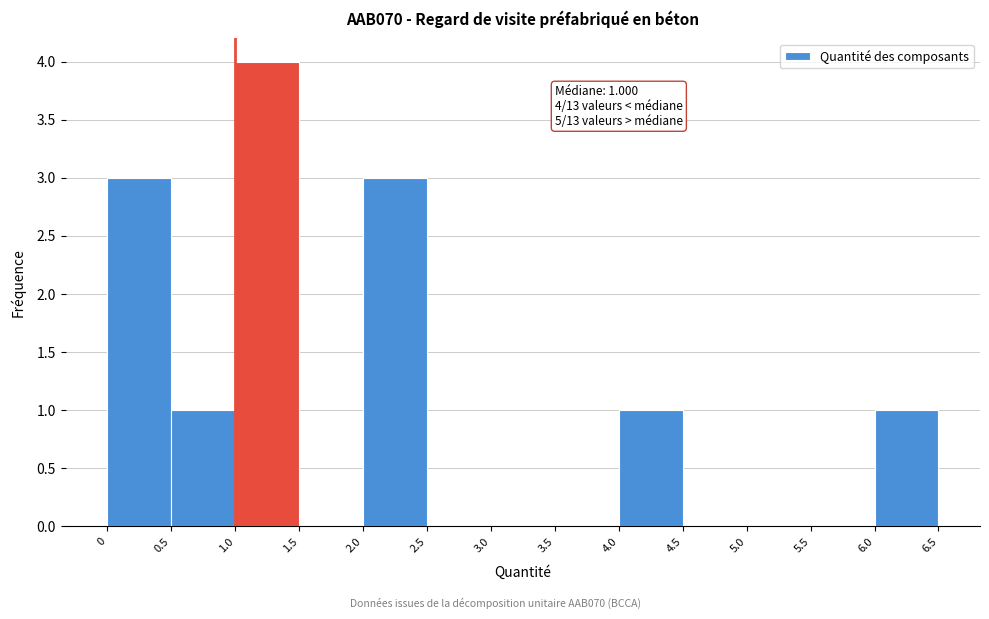

Over which range of the x-axis is the bar tallest?

1.0 to 1.5